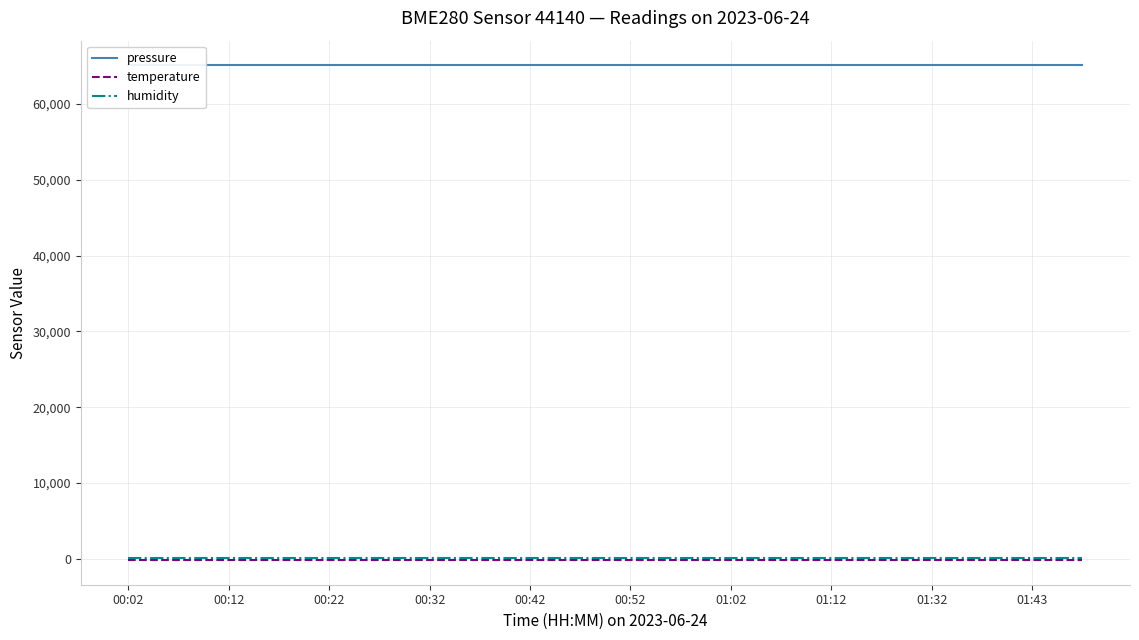

Where is pressure nearest to the value 65085?

00:02